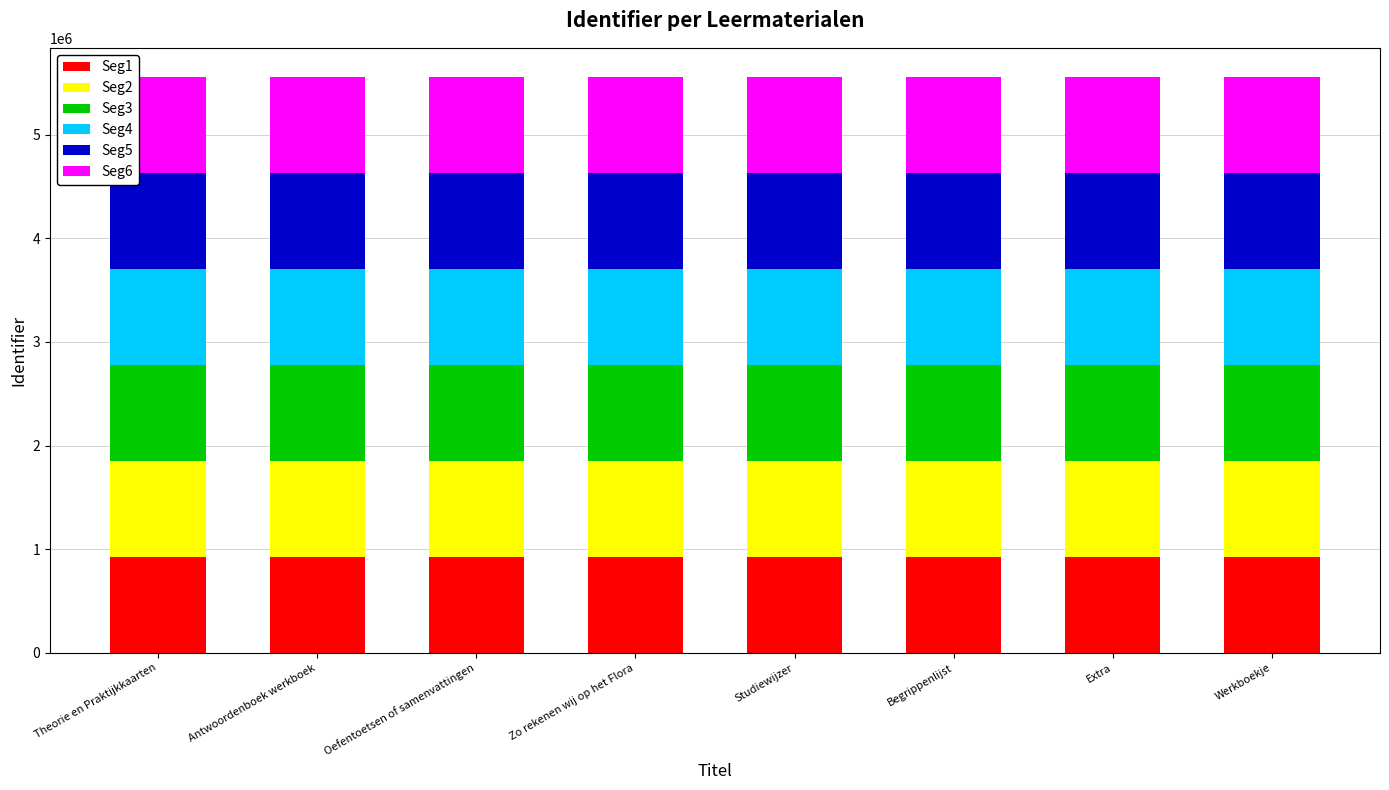

Is it true that Seg1 equals 400823 at Oefentoetsen of samenvattingen?

False